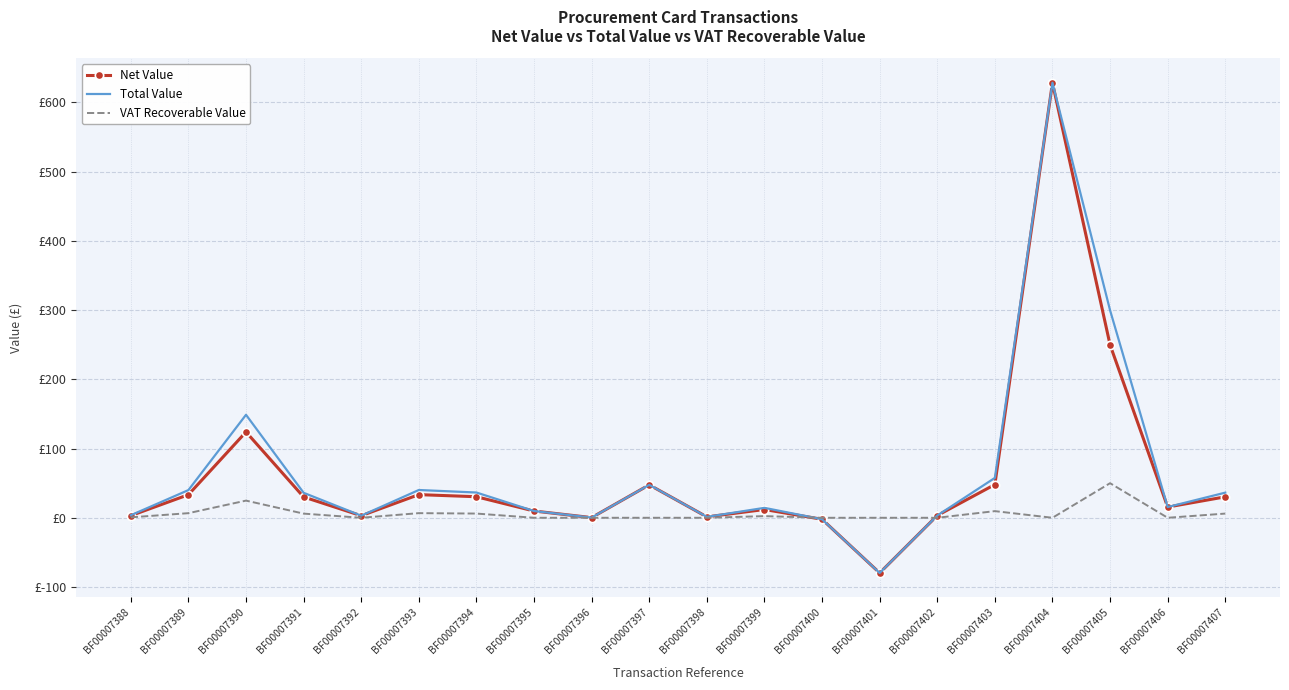

What are all the series names shown in the legend?

Net Value, Total Value, VAT Recoverable Value